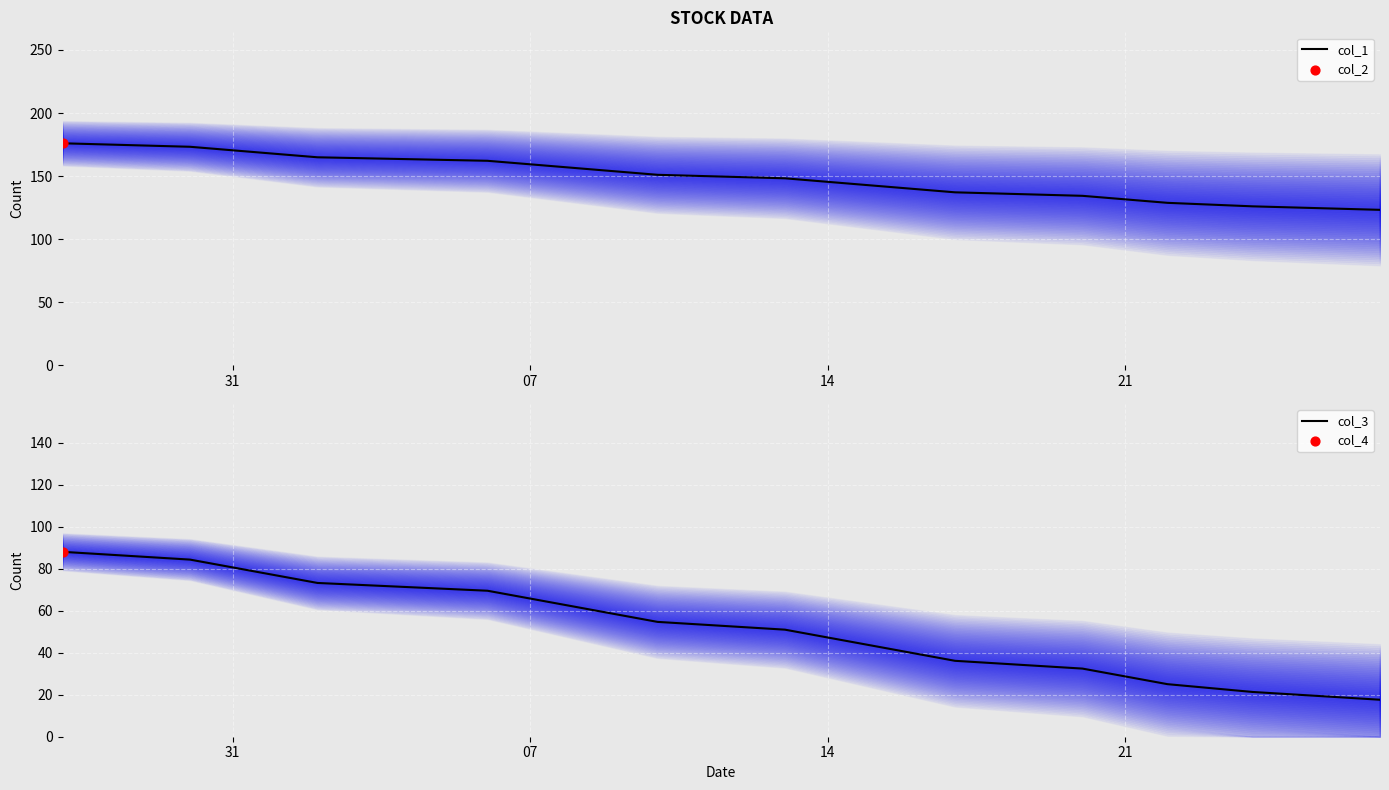

The col_1 series shows 170.4 at 31. True or false?

True